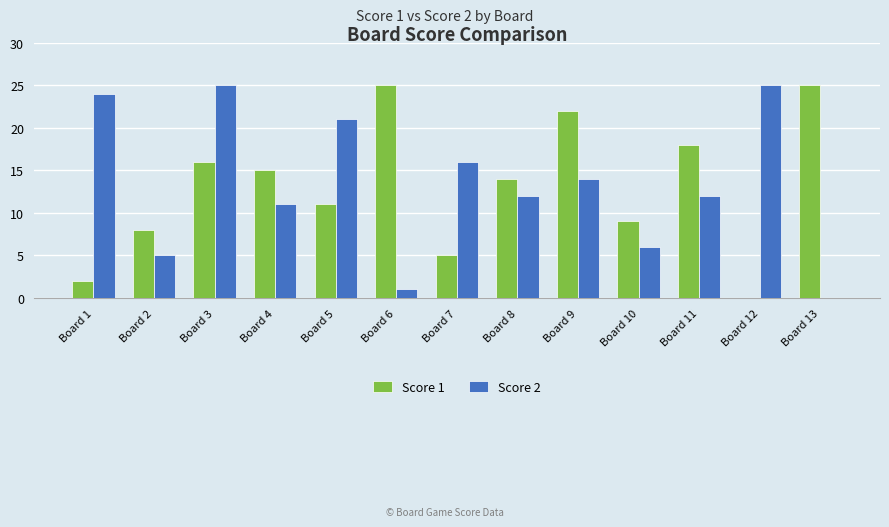

How many series are shown in this chart?

2